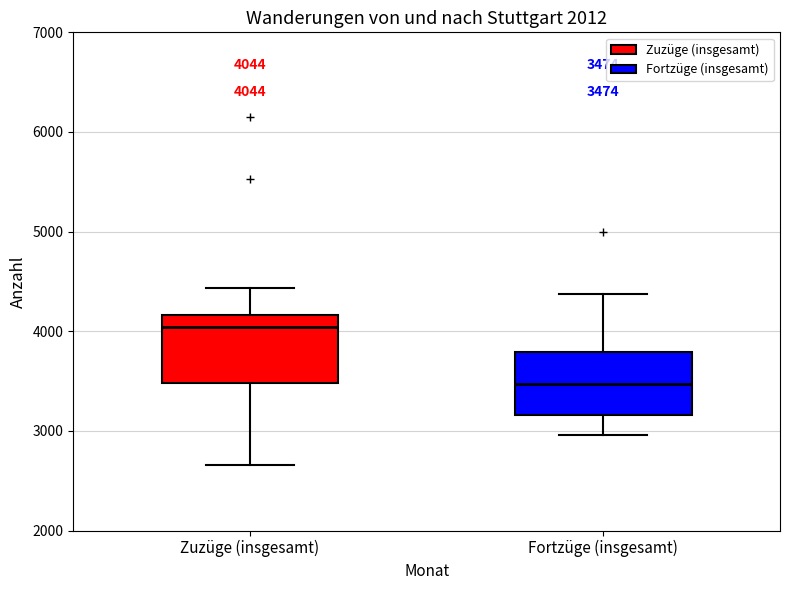

Which box has the highest median line?

Zuzüge (insgesamt)